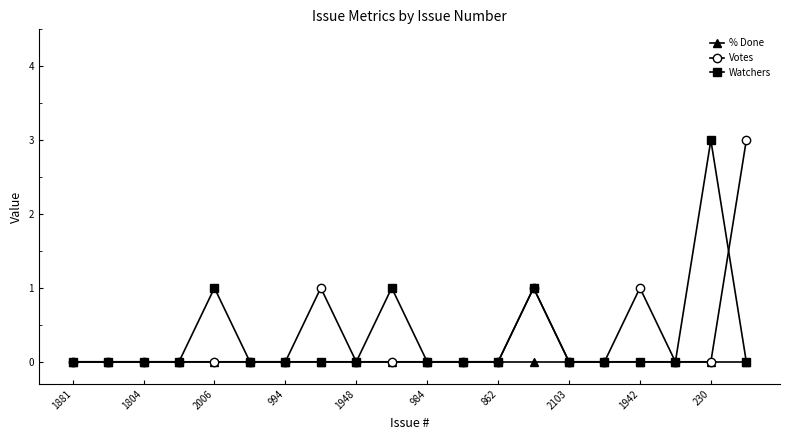

What is the maximum value shown in the chart?

3